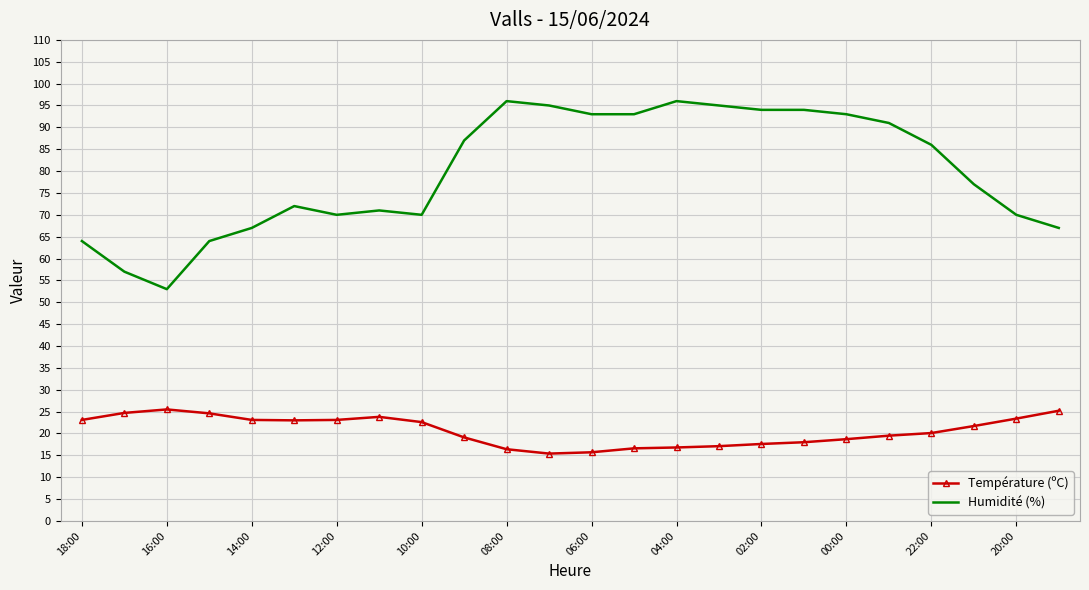

What is the difference between the maximum and minimum values in the Température (ºC) series?

10.1